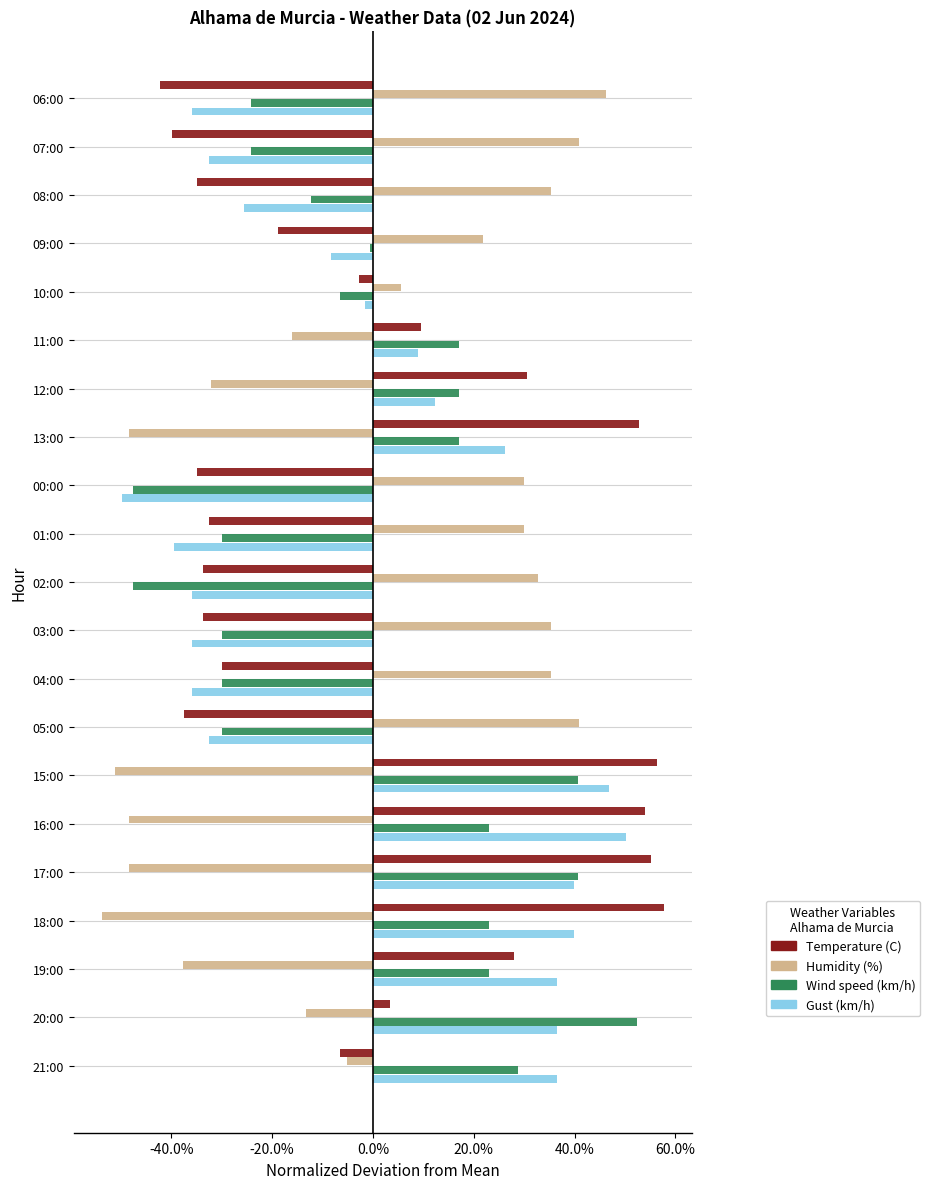

Which series has the widest spread of values?

Temperature (C)